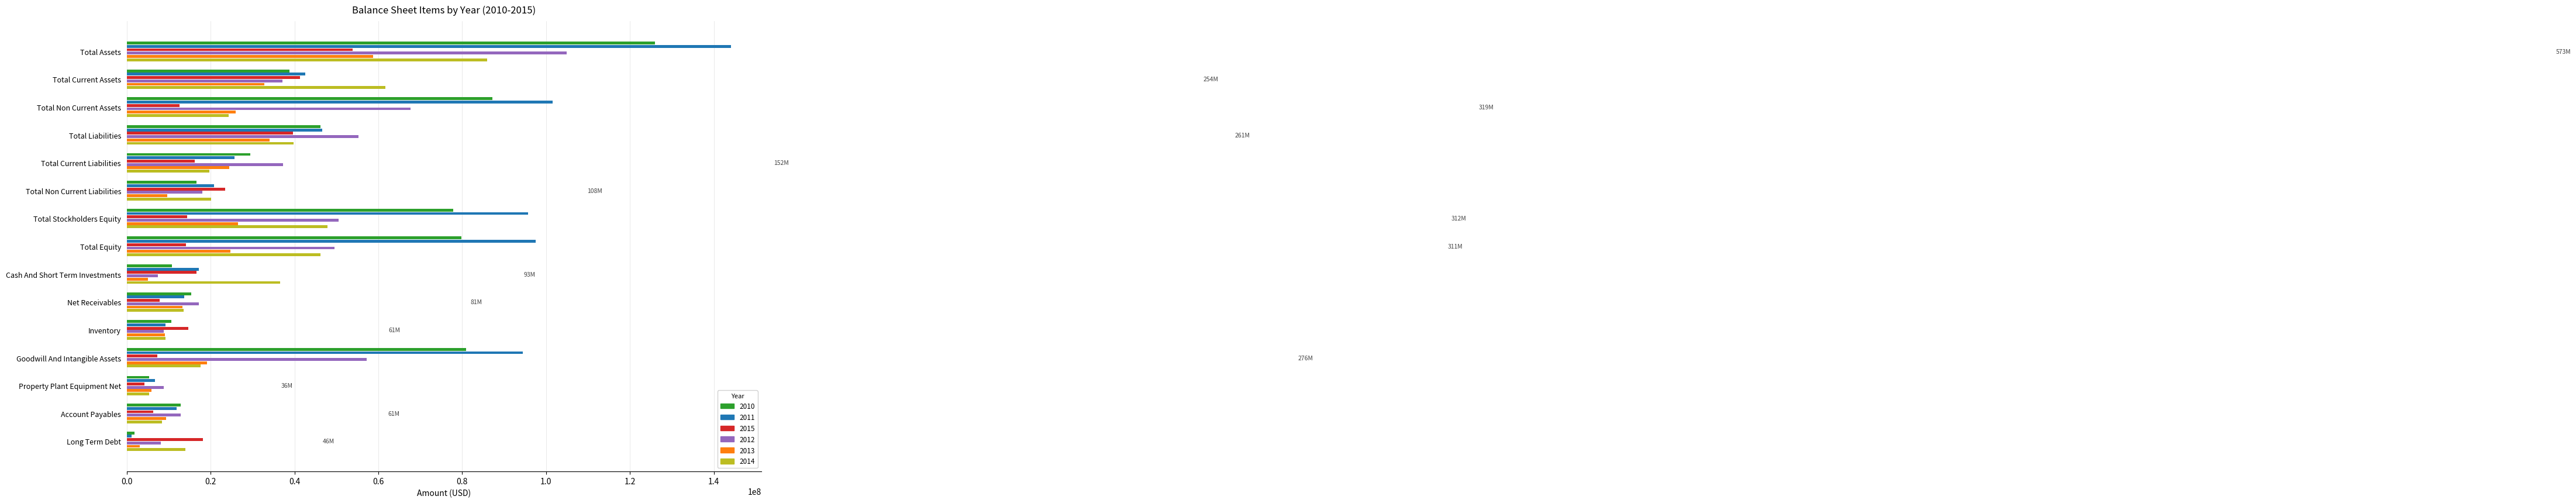

What is the sum of the 2015 values at Net Receivables and Total Assets?

61811000